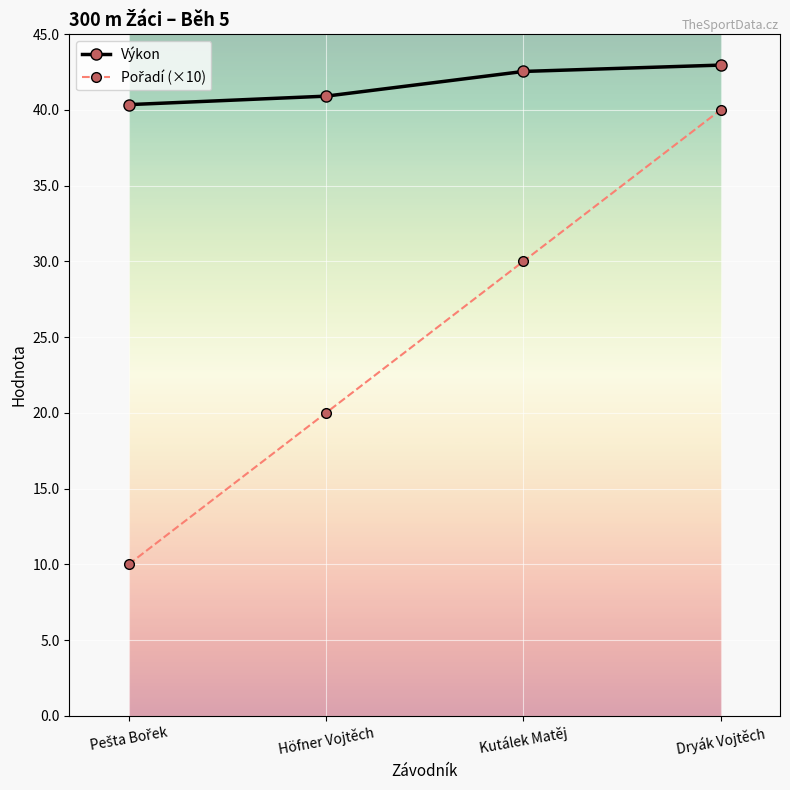

True or false: Výkon has a value of 15.1 at Kutálek Matěj.

False